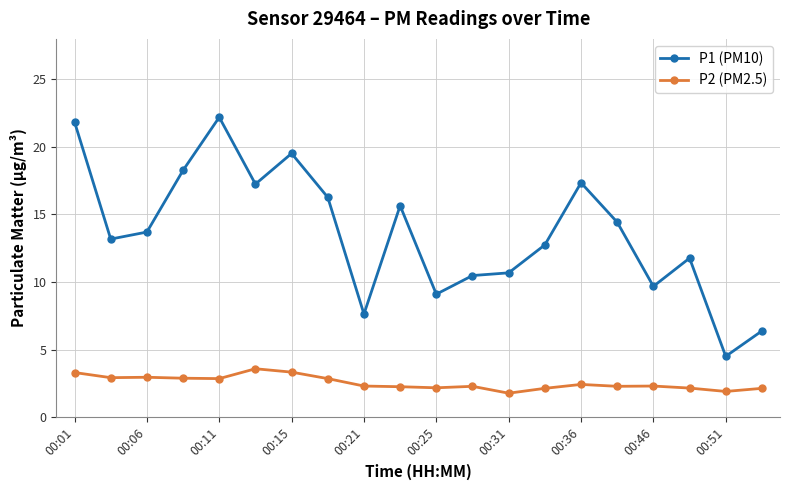

What is the value of the P1 (PM10) point at the 19th from the left?

4.5